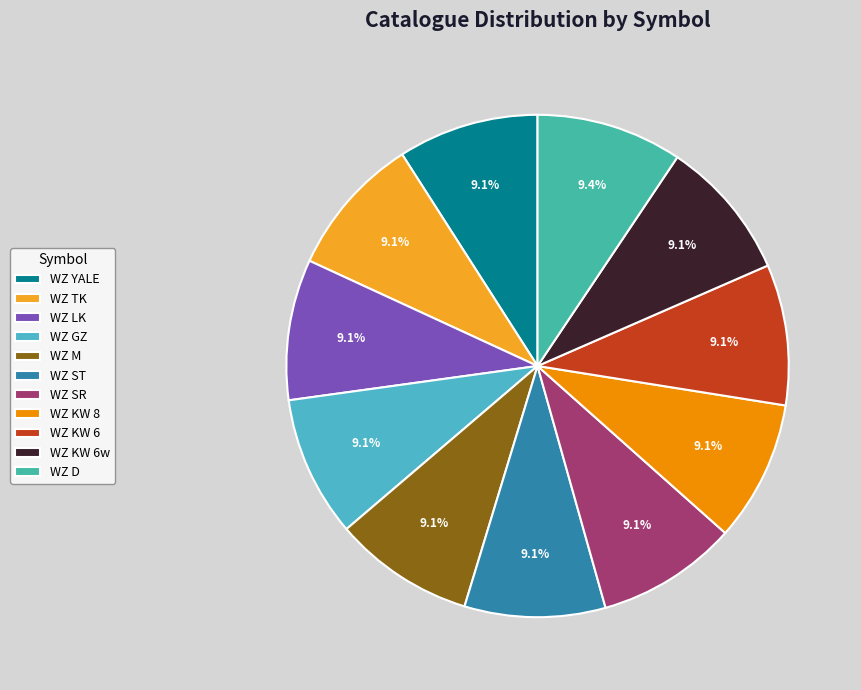

Which slice is the smallest?

WZ YALE